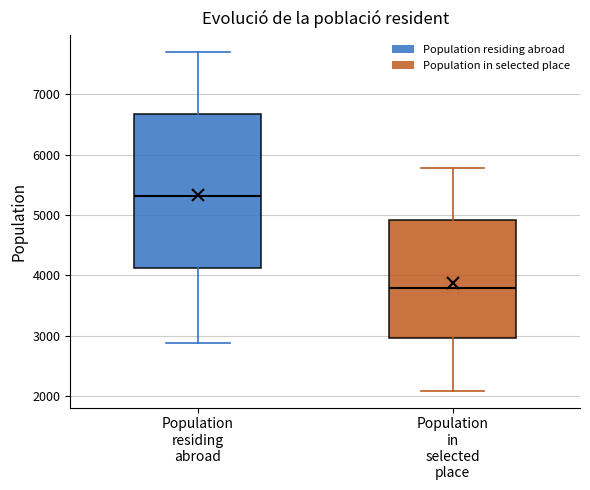

Which box has the highest median line?

Population residing abroad